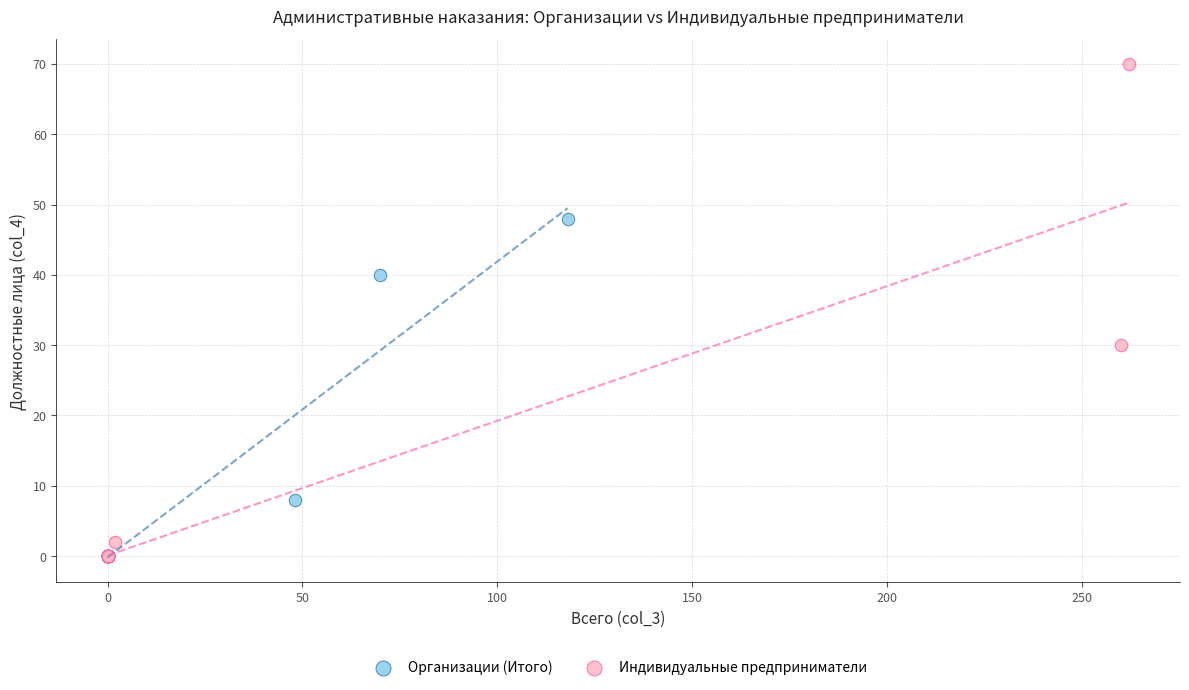

Which series has the widest spread of Y values?

Индивидуальные предприниматели